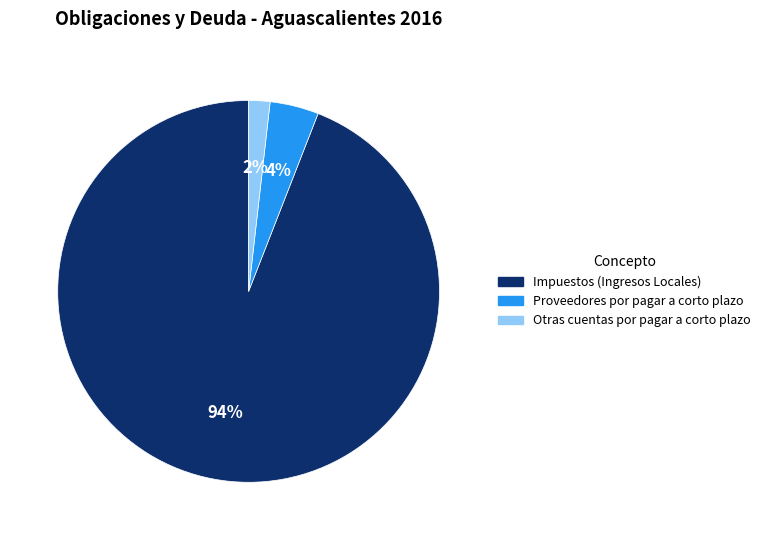

Count the number of slices in the pie.

3